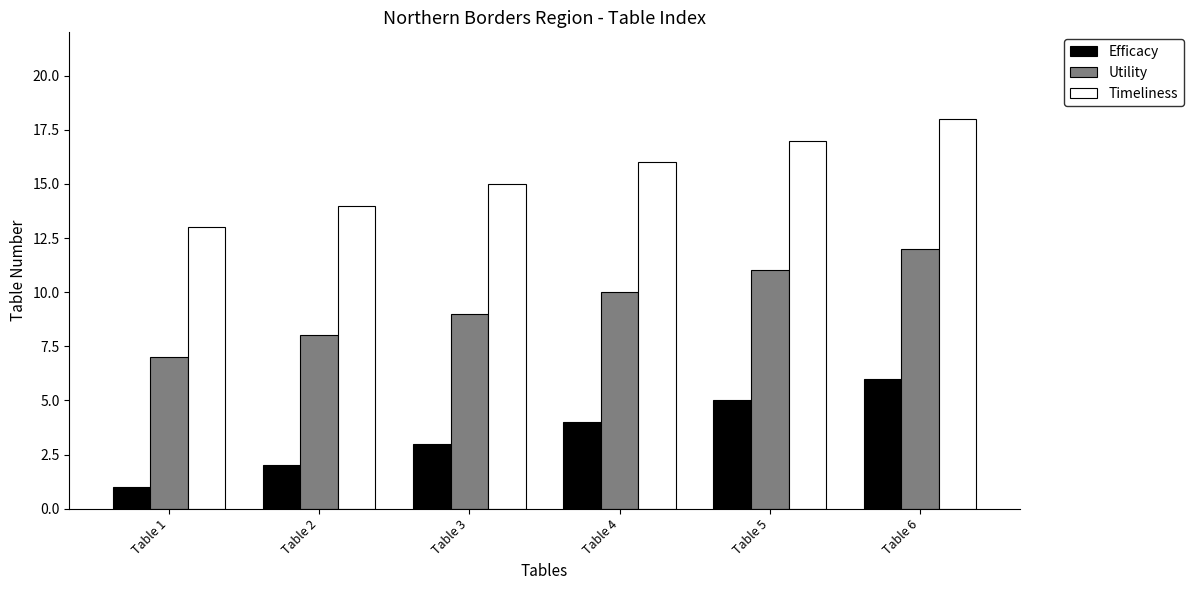

Which series has the largest total across all categories?

Timeliness